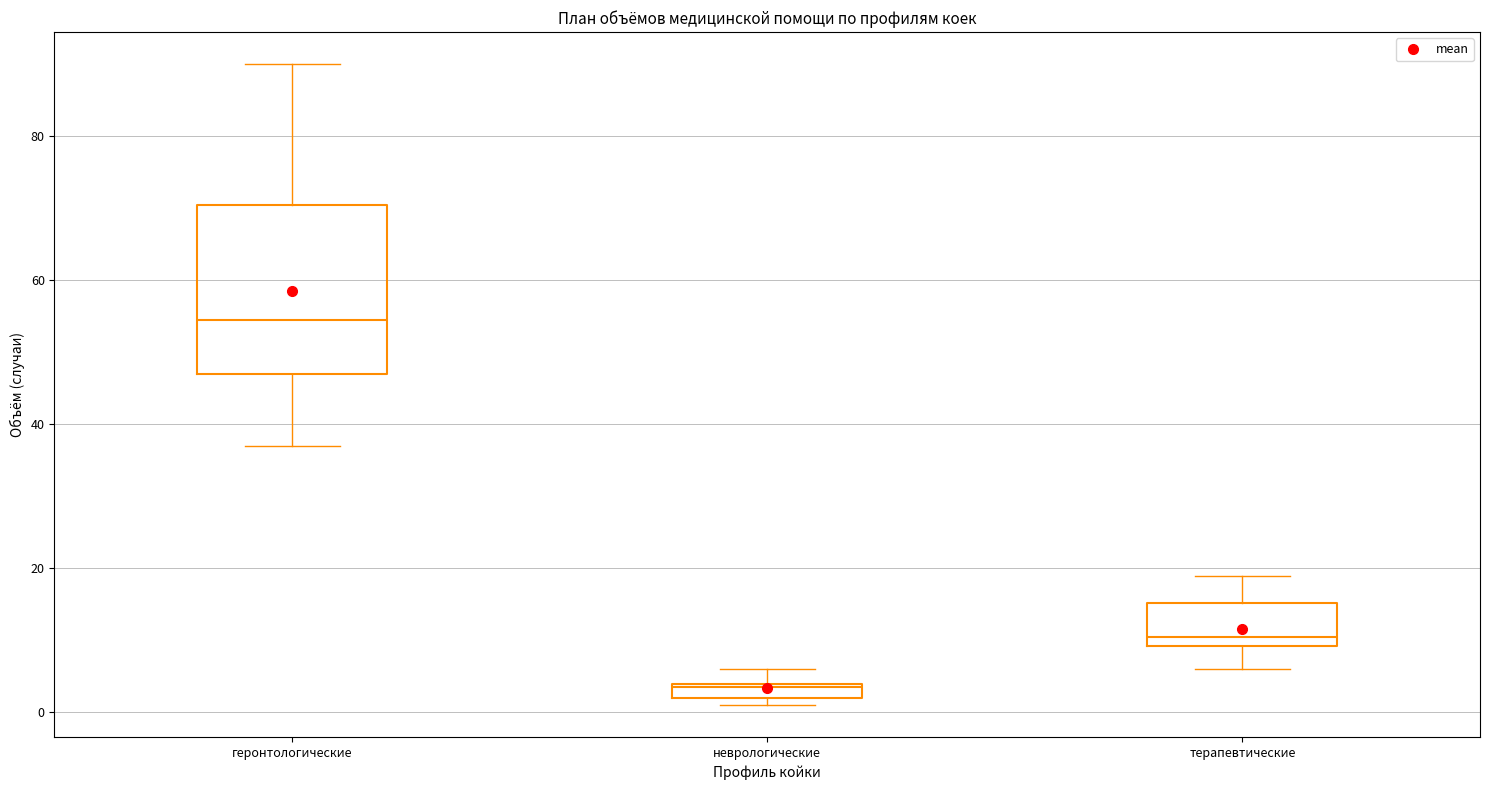

Which box is the tallest, from its lower edge to its upper edge?

геронтологические